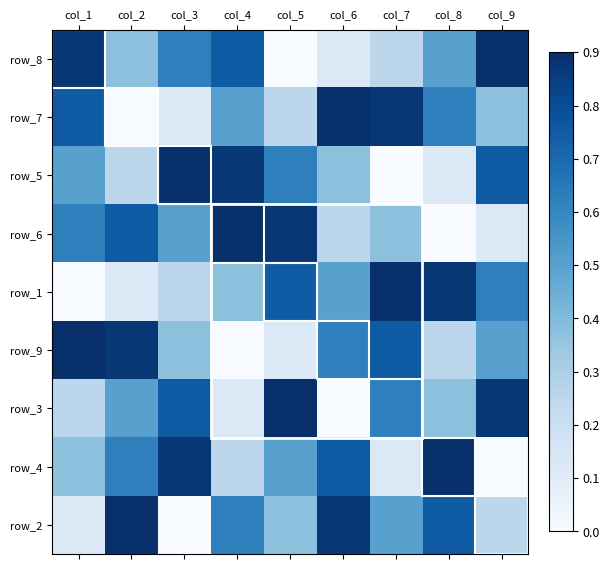

The value of row_4 at col_9 is 0.9. True or false?

False